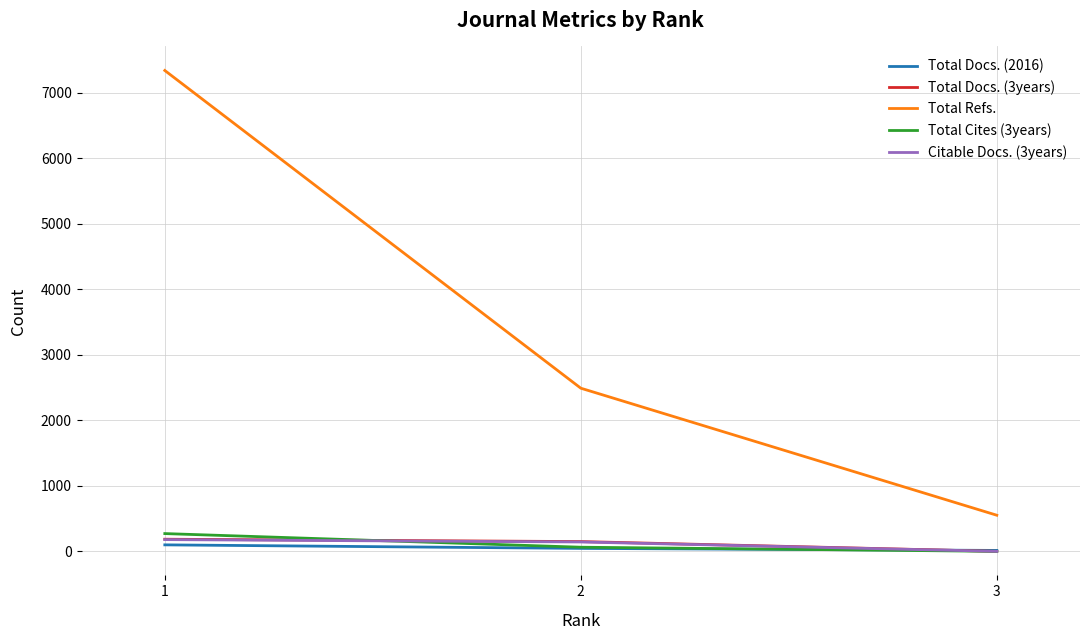

The value of Citable Docs. (3years) at 1 is 179. True or false?

True